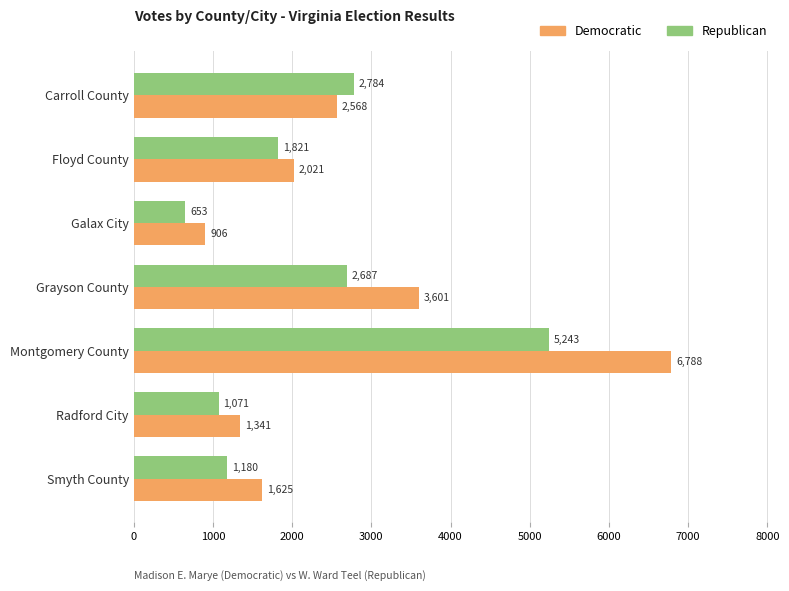

How many series are shown in this chart?

2